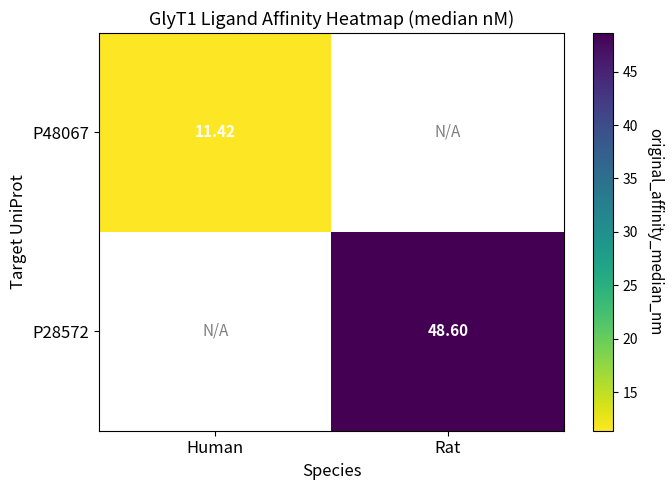

Which has a higher value, Human or Rat?

Rat